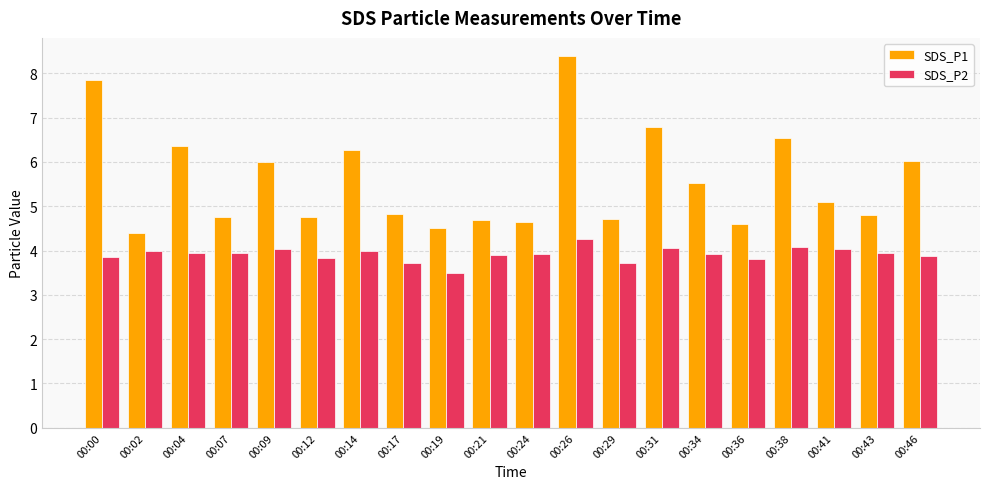

Count the number of categories in the chart.

20